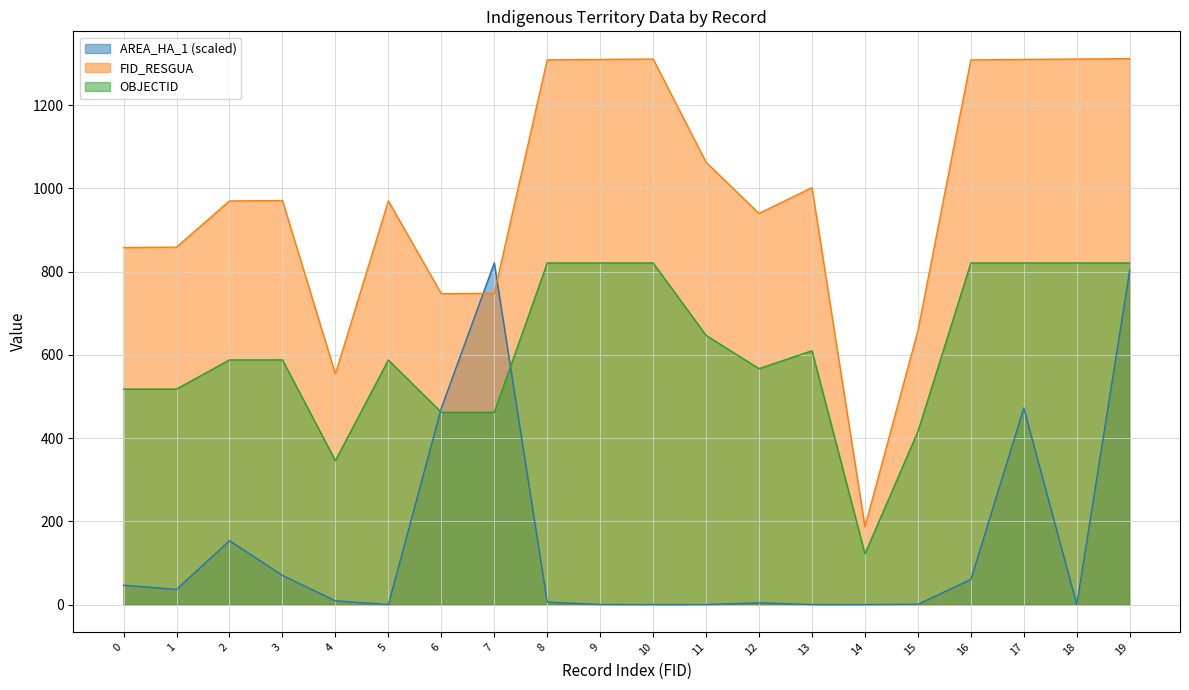

Is it true that OBJECTID equals 110.7 at 6?

False